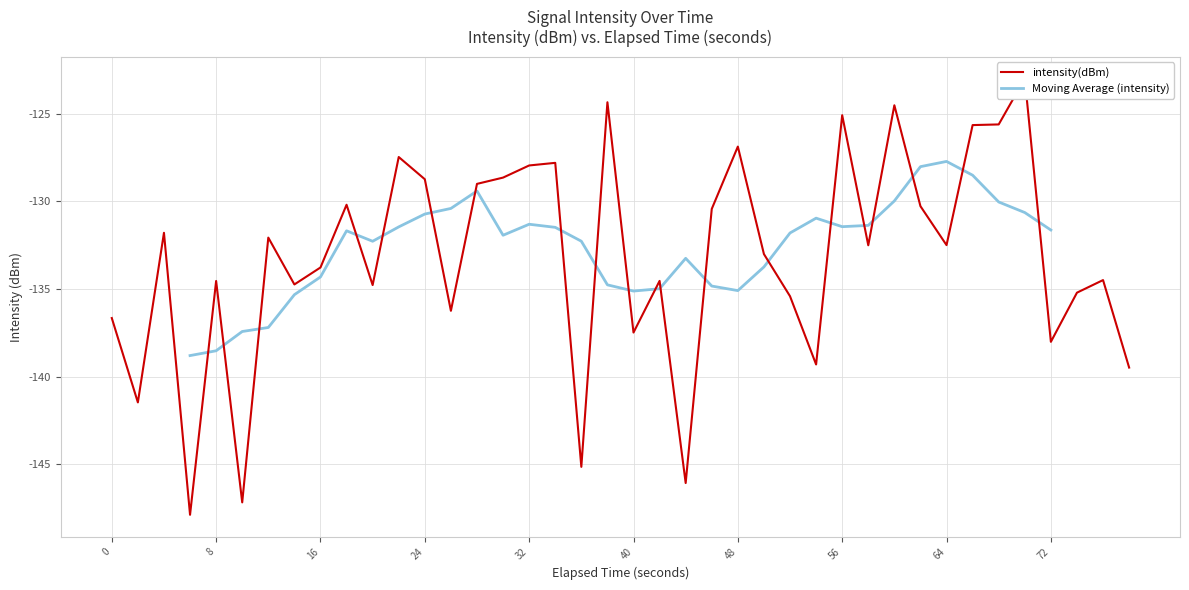

True or false: Moving Average (intensity) has a value of -84.6 at 64.

False